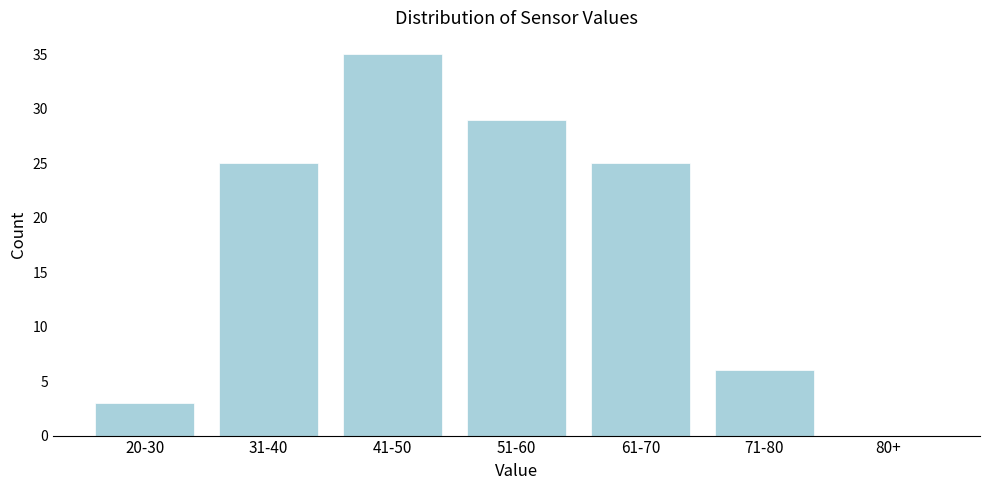

Reading left to right, extract all data points from this chart.

20-30=3	31-40=25	41-50=35	51-60=29	61-70=25	71-80=6	80+=0